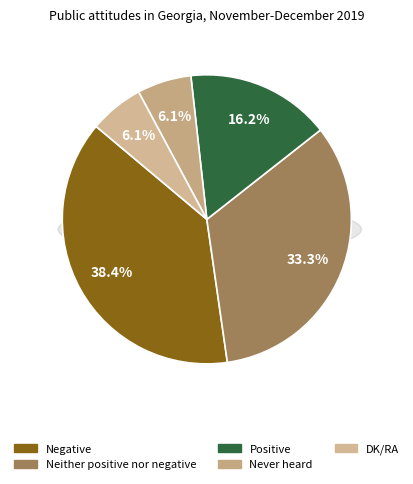

To the nearest percent, what is the combined percentage of DK/RA and Never heard?

12%